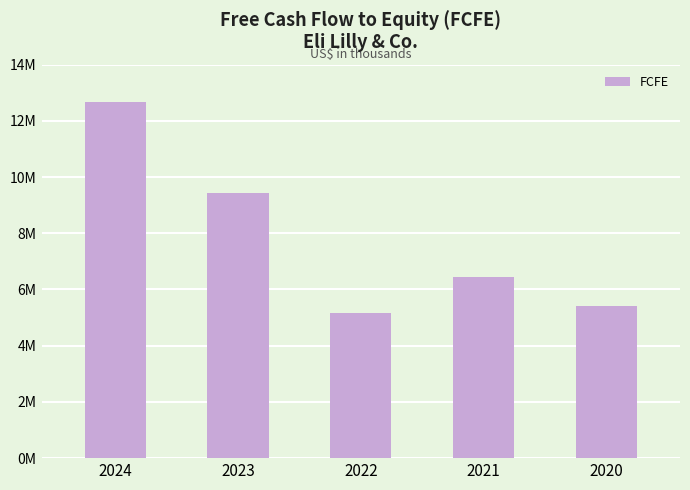

Rank the categories by value from highest to lowest.

2024, 2023, 2021, 2020, 2022